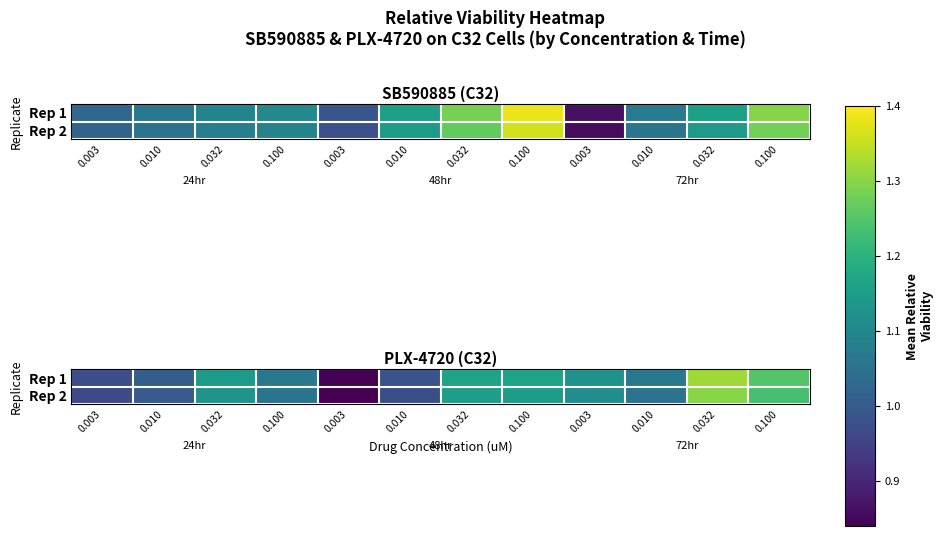

Is it true that Rep 2 equals 1.0 at 0.010?

True